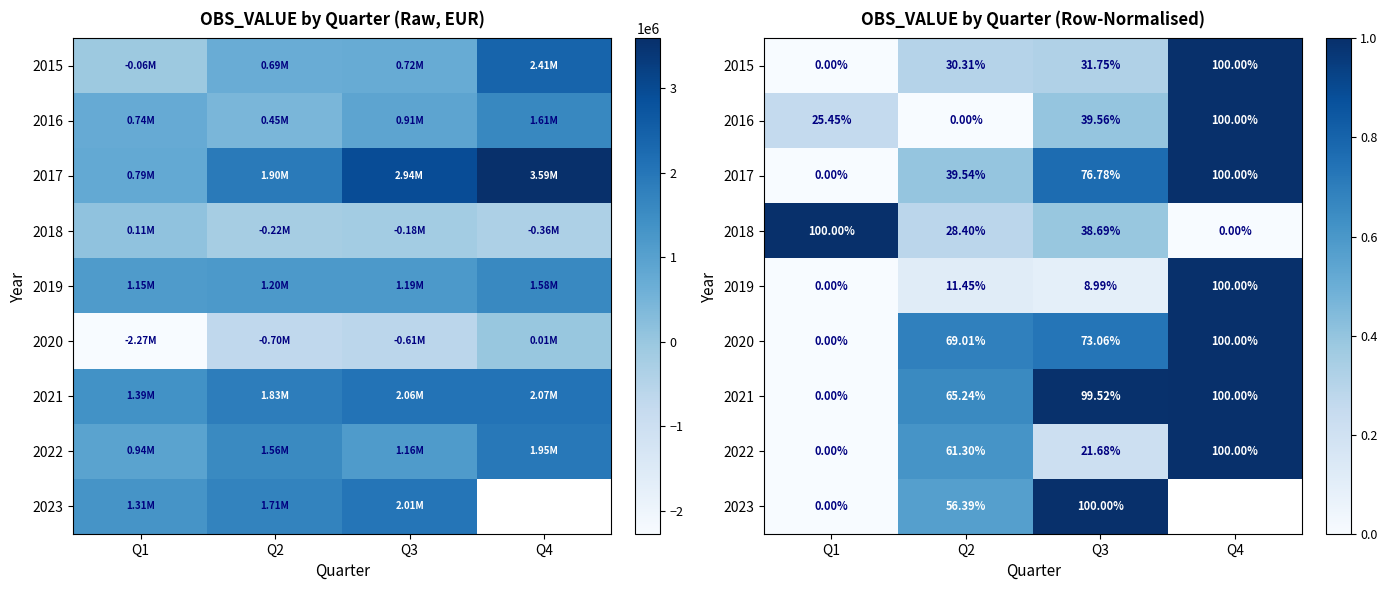

How many values in the 2023 series exceed 0?

2